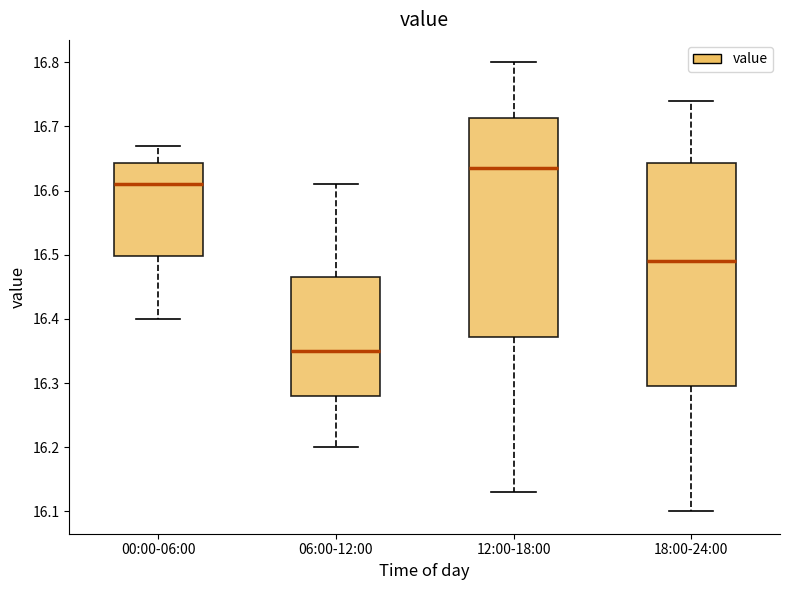

Where is the upper edge of the box for 12:00-18:00 on the y-axis? The values are not printed on the chart, so give them approximately, as read against the axis.

16.71